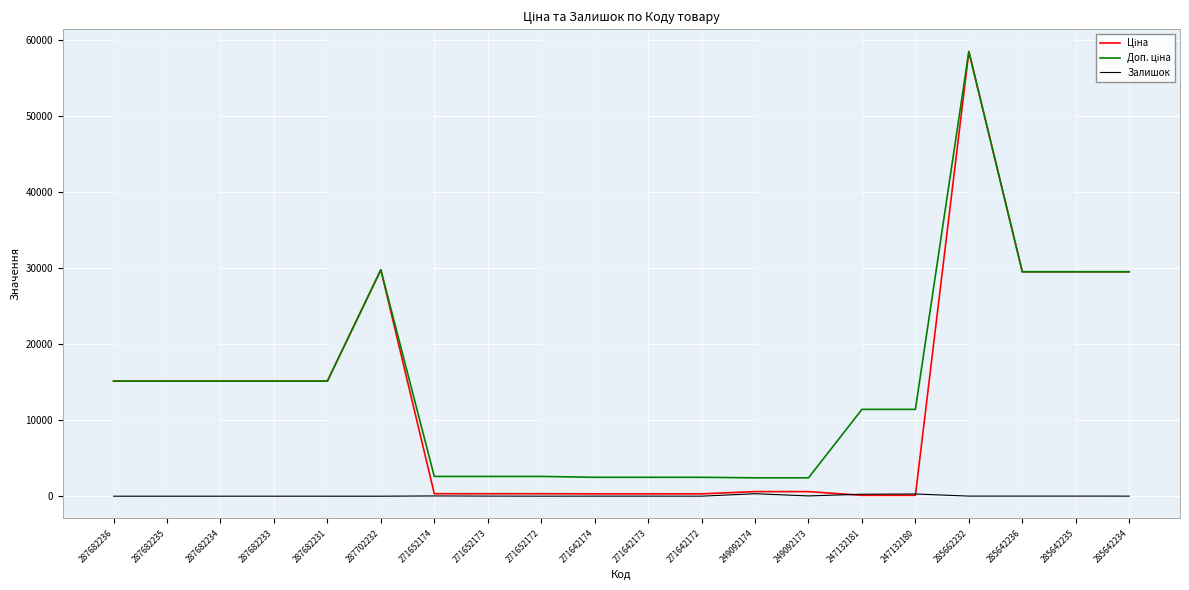

What is the maximum value shown in the chart?

58426.5